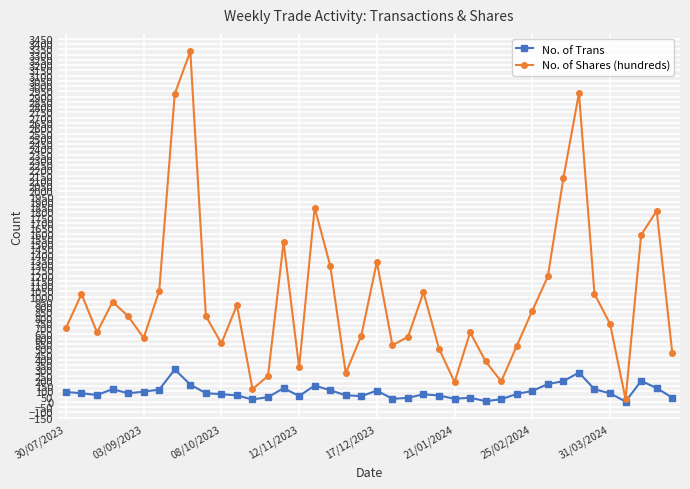

How many interior local peaks does the No. of Shares (hundreds) series have?

11